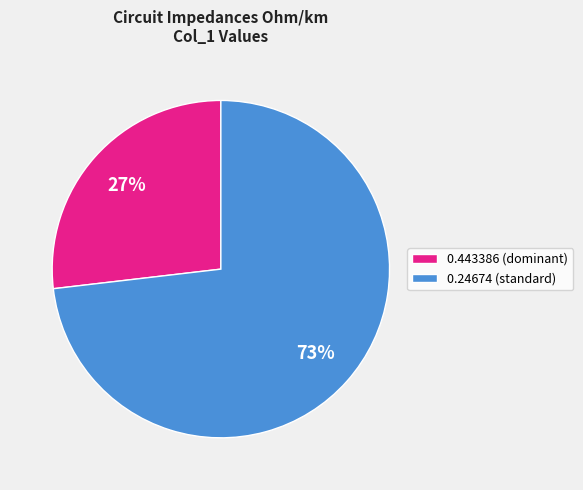

Is there a majority slice in this chart?

Yes